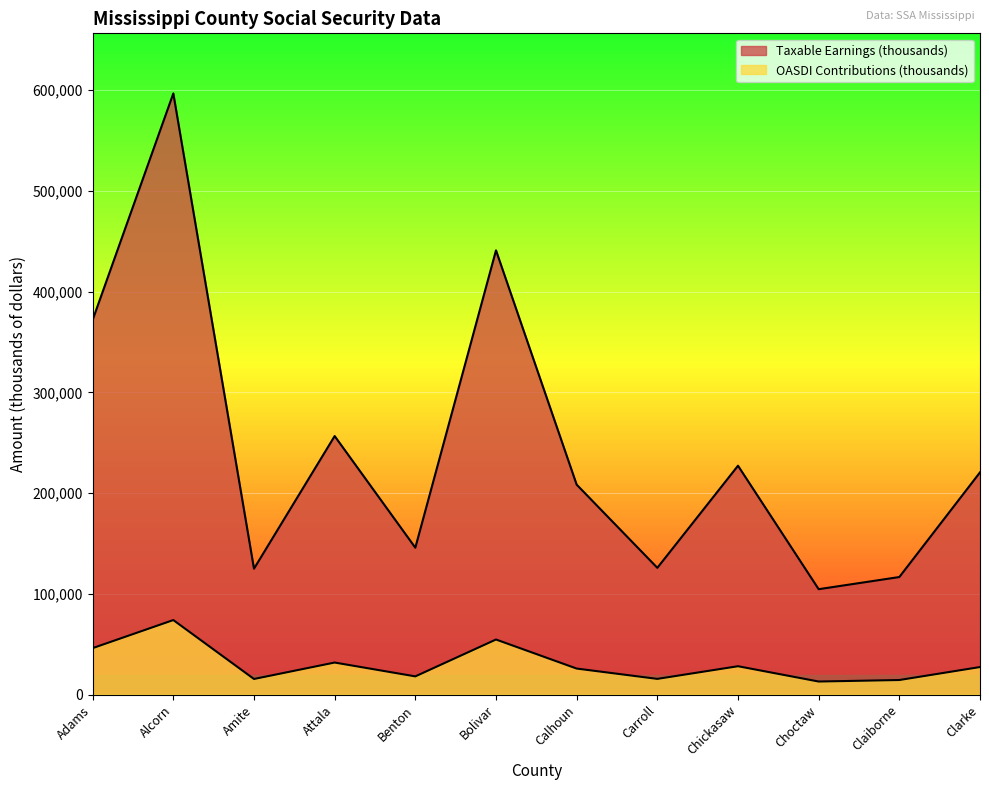

Which series has the largest total across all categories?

Taxable Earnings (thousands)